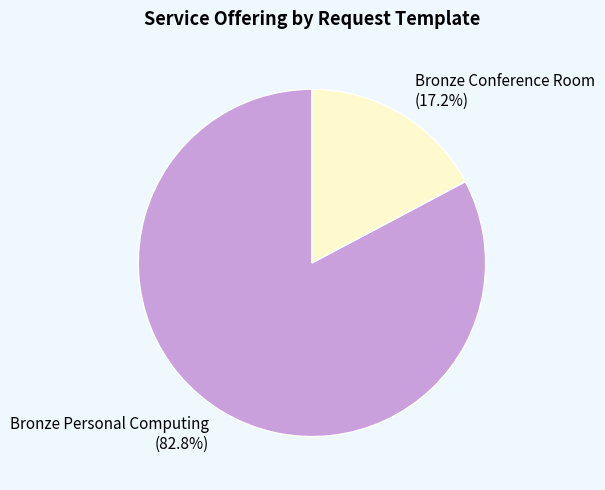

To the nearest percent, what portion does Bronze Conference Room represent?

17%